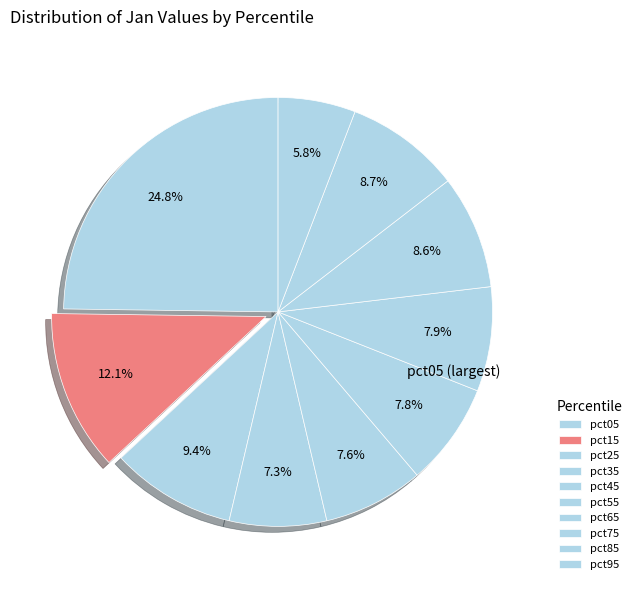

How many slices are in this pie chart?

10